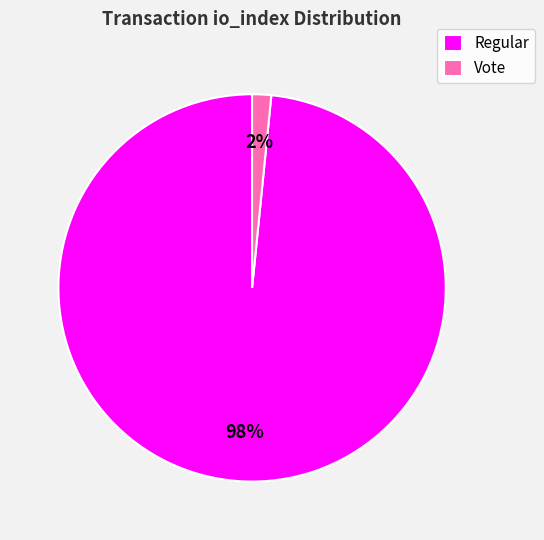

Is the sum of Vote and Regular greater than half?

Yes